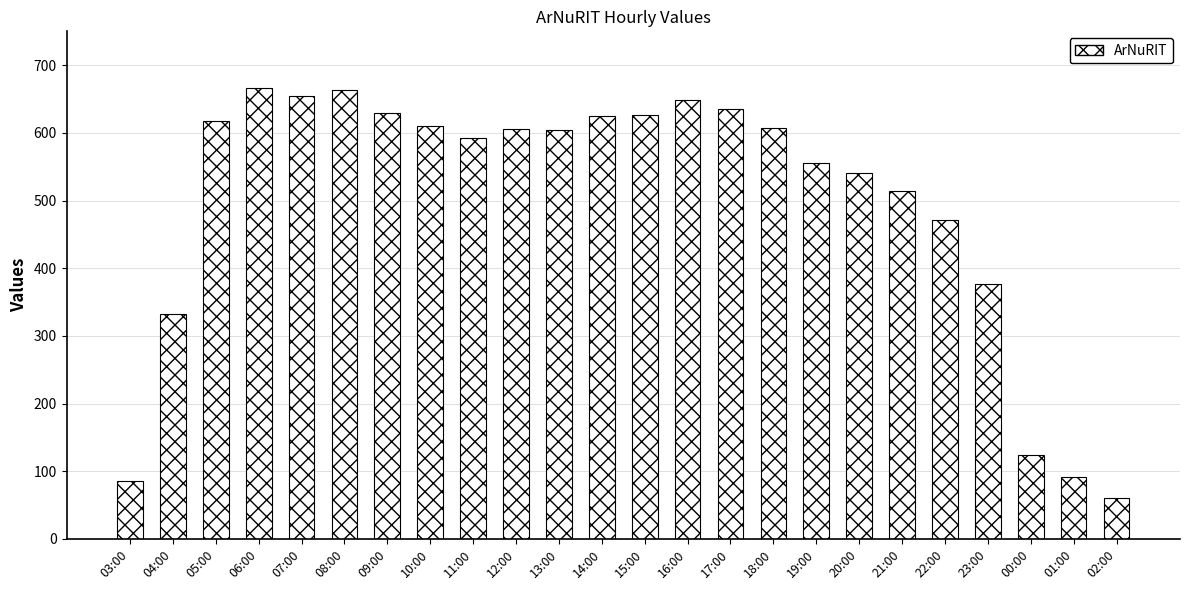

Which label corresponds to the smallest value in the chart?

02:00